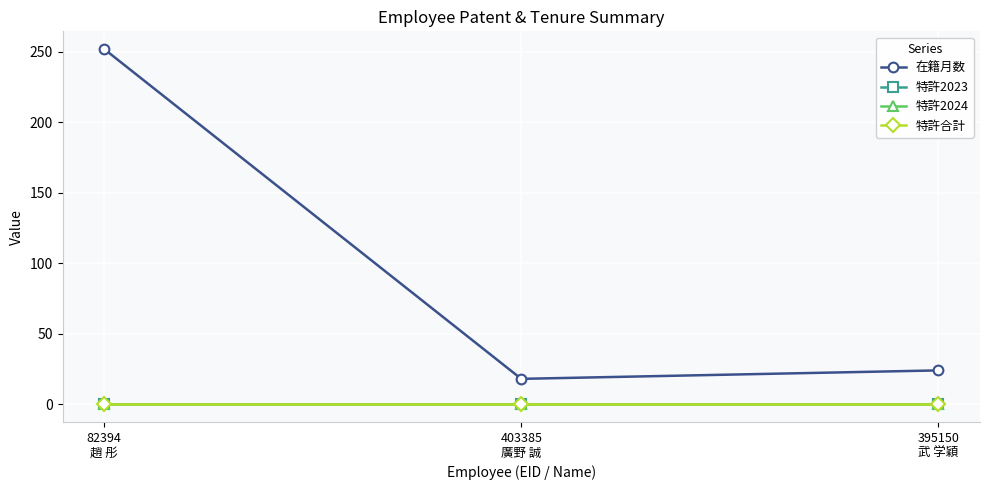

Does the chart have visible grid lines?

Yes